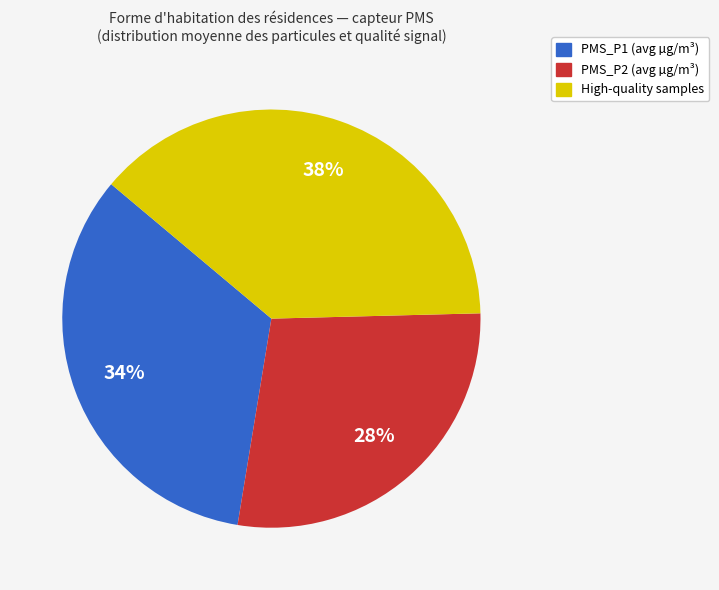

Do High-quality samples and PMS_P1 (avg µg/m³) together represent more than half of the pie?

Yes